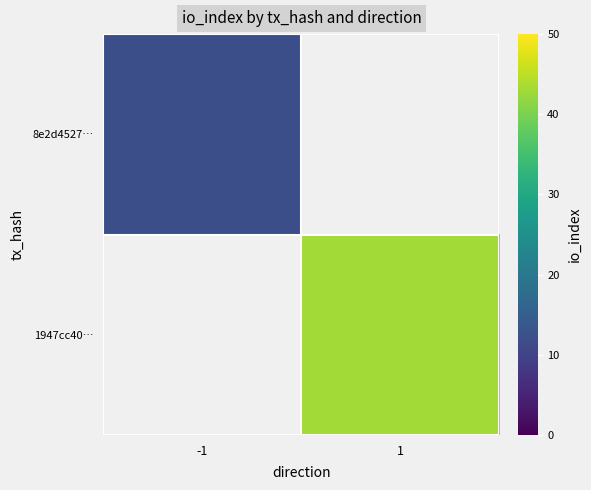

Rank the categories by 8e2d4527… value from highest to lowest.

-1, 1